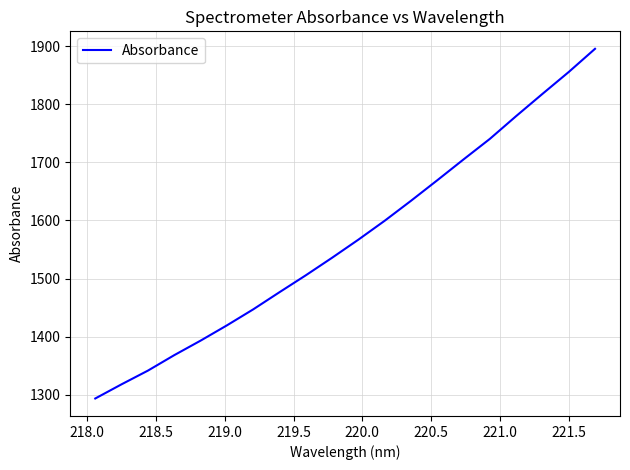

What is the minimum value shown in the chart?

1293.8